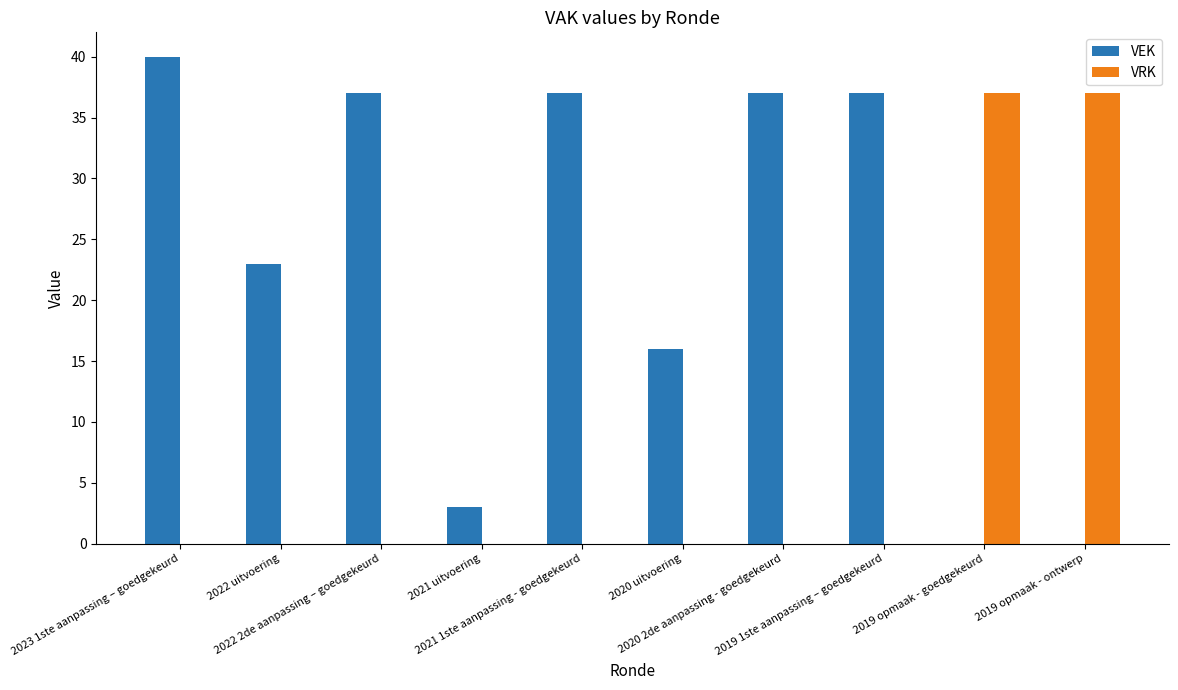

At which label is VEK closest to 20?

2022 uitvoering